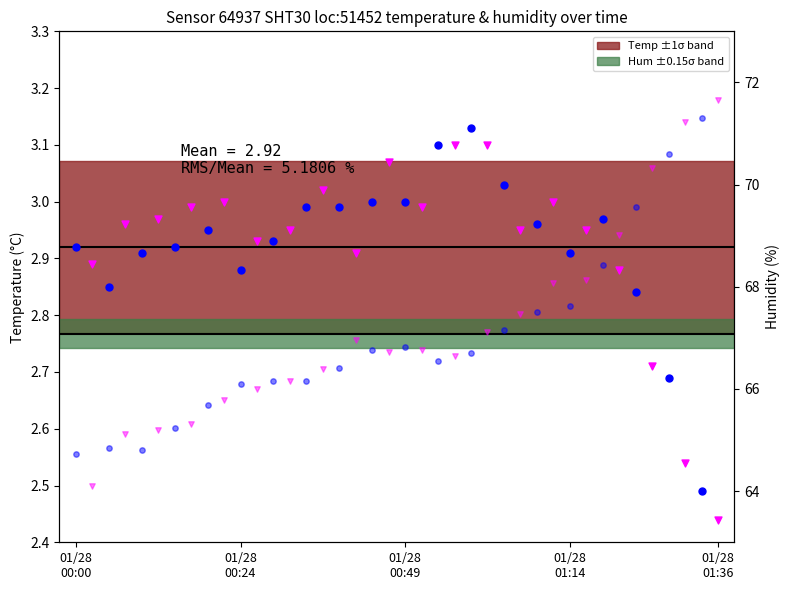

Which series has the widest spread of Y values?

humidity (odd)